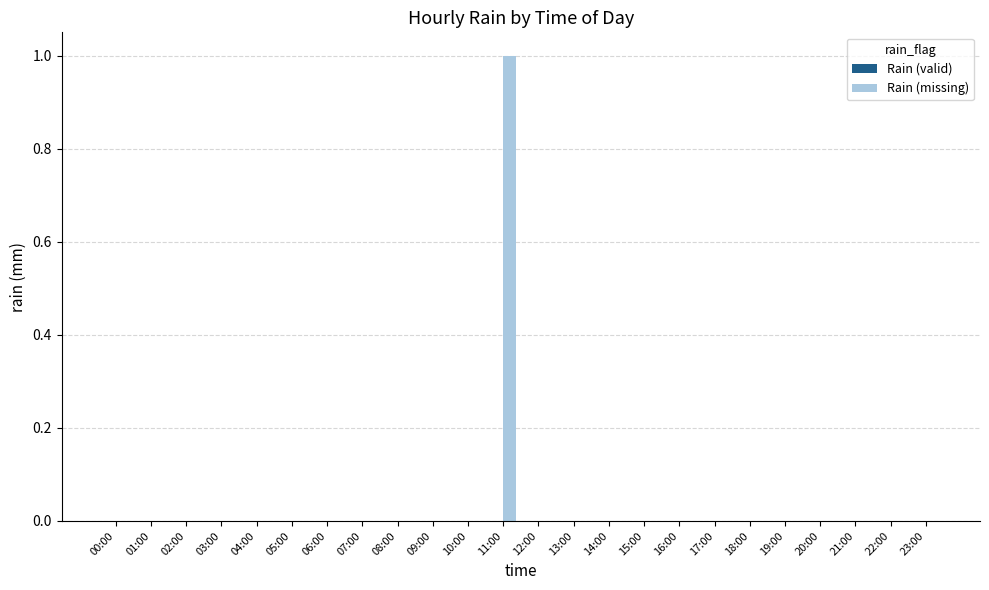

Reading left to right, extract all data points from this chart.

00:00=0	01:00=0	02:00=0	03:00=0	04:00=0	05:00=0	06:00=0	07:00=0	08:00=0	09:00=0	10:00=0	11:00=1	12:00=0	13:00=0	14:00=0	15:00=0	16:00=0	17:00=0	18:00=0	19:00=0	20:00=0	21:00=0	22:00=0	23:00=0